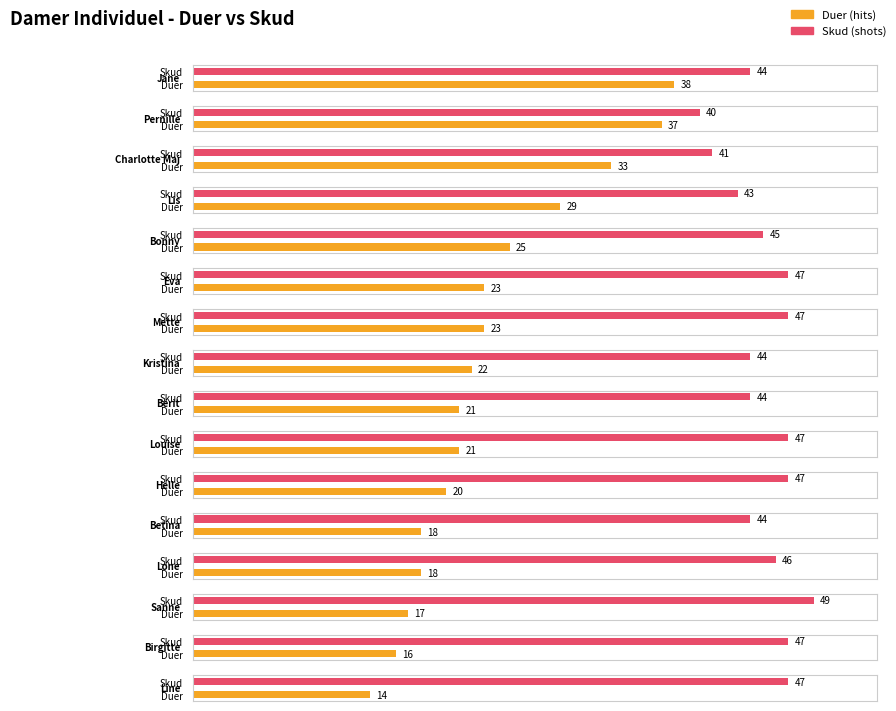

Rank the categories by Duer value from lowest to highest.

Line, Birgitte, Sanne, Betina, Lone, Helle, Berit, Louise, Kristina, Eva, Mette, Bonny, Lis, Charlotte Maj, Pernille, Jane